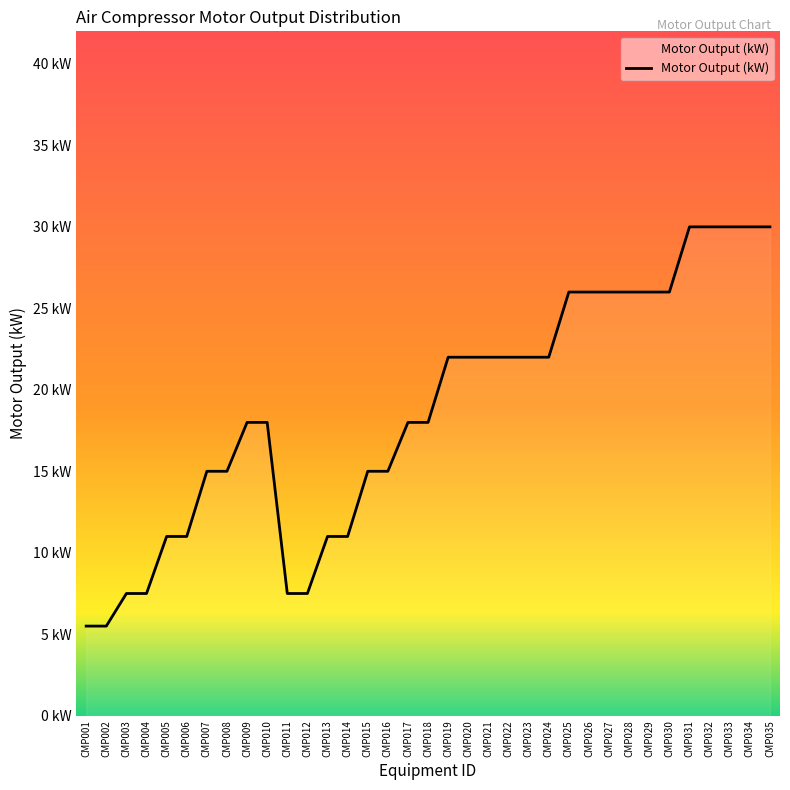

Does the chart display data point markers on the line(s)?

No